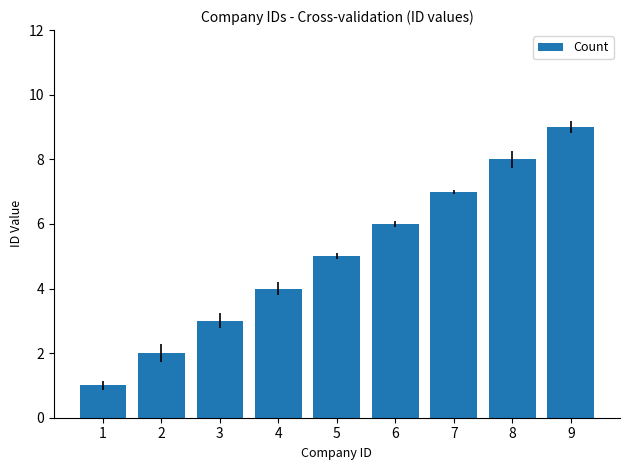

Which category has the highest value across all series?

9